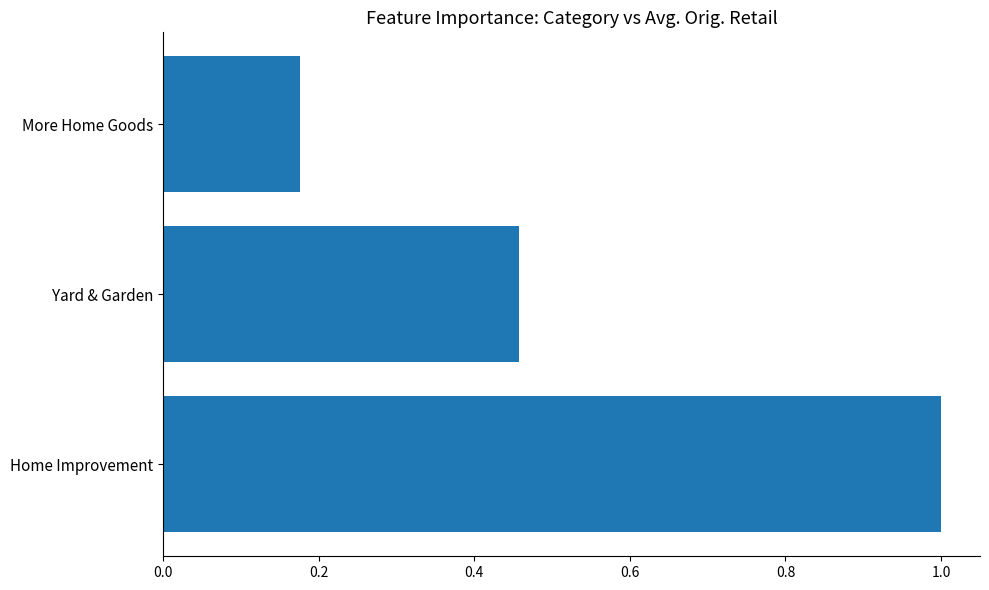

What is the difference between the values at Yard & Garden and More Home Goods?

0.3